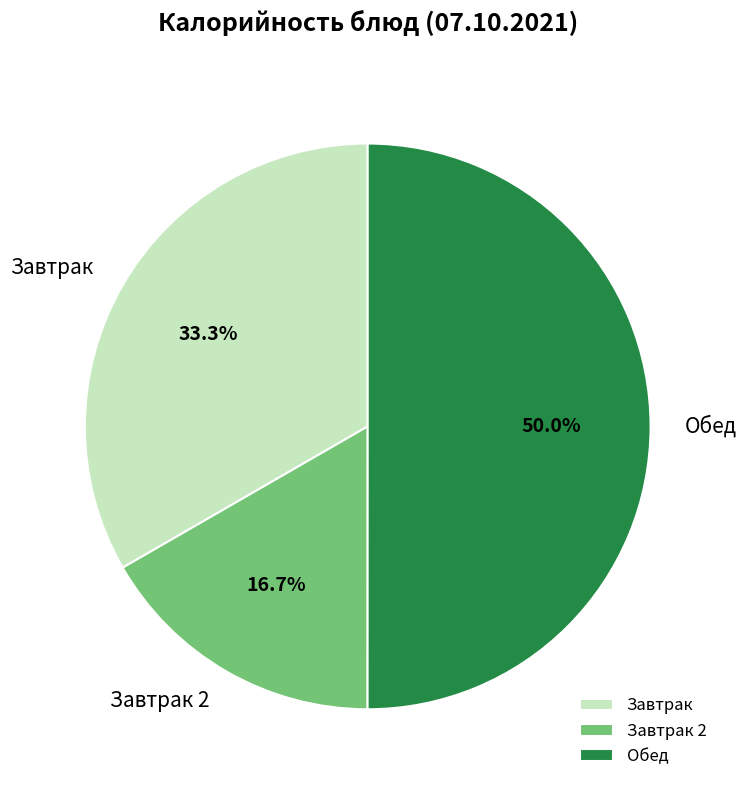

Which slice is the largest?

Обед